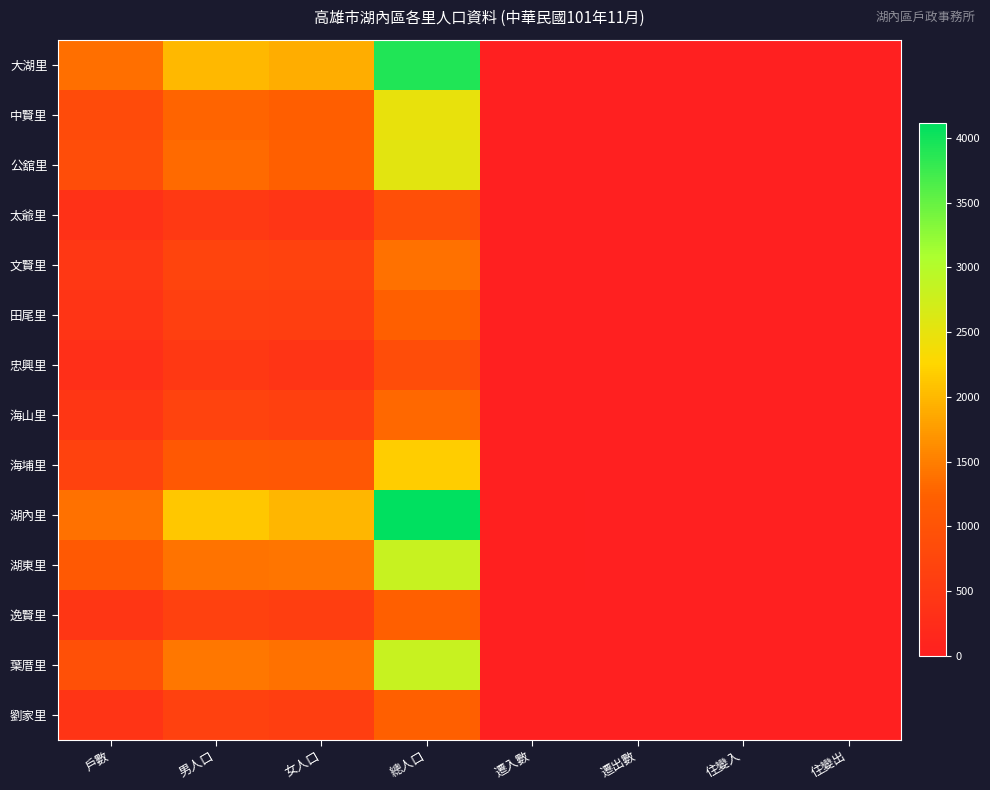

Reading left to right, extract all data points from this chart.

大湖里: 戶數=1380	男人口=2008	女人口=1909	總人口=3917	遷入數=9	遷出數=8	住變入=4	住變出=6
中賢里: 戶數=839	男人口=1275	女人口=1207	總人口=2482	遷入數=5	遷出數=16	住變入=0	住變出=1
公舘里: 戶數=868	男人口=1322	女人口=1227	總人口=2549	遷入數=8	遷出數=7	住變入=1	住變出=3
太爺里: 戶數=347	男人口=497	女人口=424	總人口=921	遷入數=3	遷出數=11	住變入=0	住變出=1
文賢里: 戶數=456	男人口=719	女人口=671	總人口=1390	遷入數=4	遷出數=0	住變入=1	住變出=0
田尾里: 戶數=416	男人口=619	女人口=607	總人口=1226	遷入數=0	遷出數=6	住變入=2	住變出=3
忠興里: 戶數=300	男人口=471	女人口=403	總人口=874	遷入數=3	遷出數=0	住變入=0	住變出=0
海山里: 戶數=444	男人口=685	女人口=630	總人口=1315	遷入數=3	遷出數=5	住變入=0	住變出=0
海埔里: 戶數=668	男人口=1102	女人口=1075	總人口=2177	遷入數=4	遷出數=11	住變入=0	住變出=4
湖內里: 戶數=1396	男人口=2124	女人口=1989	總人口=4113	遷入數=17	遷出數=14	住變入=10	住變出=5
湖東里: 戶數=1115	男人口=1400	女人口=1423	總人口=2823	遷入數=18	遷出數=14	住變入=1	住變出=1
逸賢里: 戶數=442	男人口=647	女人口=581	總人口=1228	遷入數=9	遷出數=3	住變入=1	住變出=0
葉厝里: 戶數=935	男人口=1434	女人口=1389	總人口=2823	遷入數=10	遷出數=13	住變入=2	住變出=1
劉家里: 戶數=396	男人口=647	女人口=587	總人口=1234	遷入數=5	遷出數=2	住變入=3	住變出=0